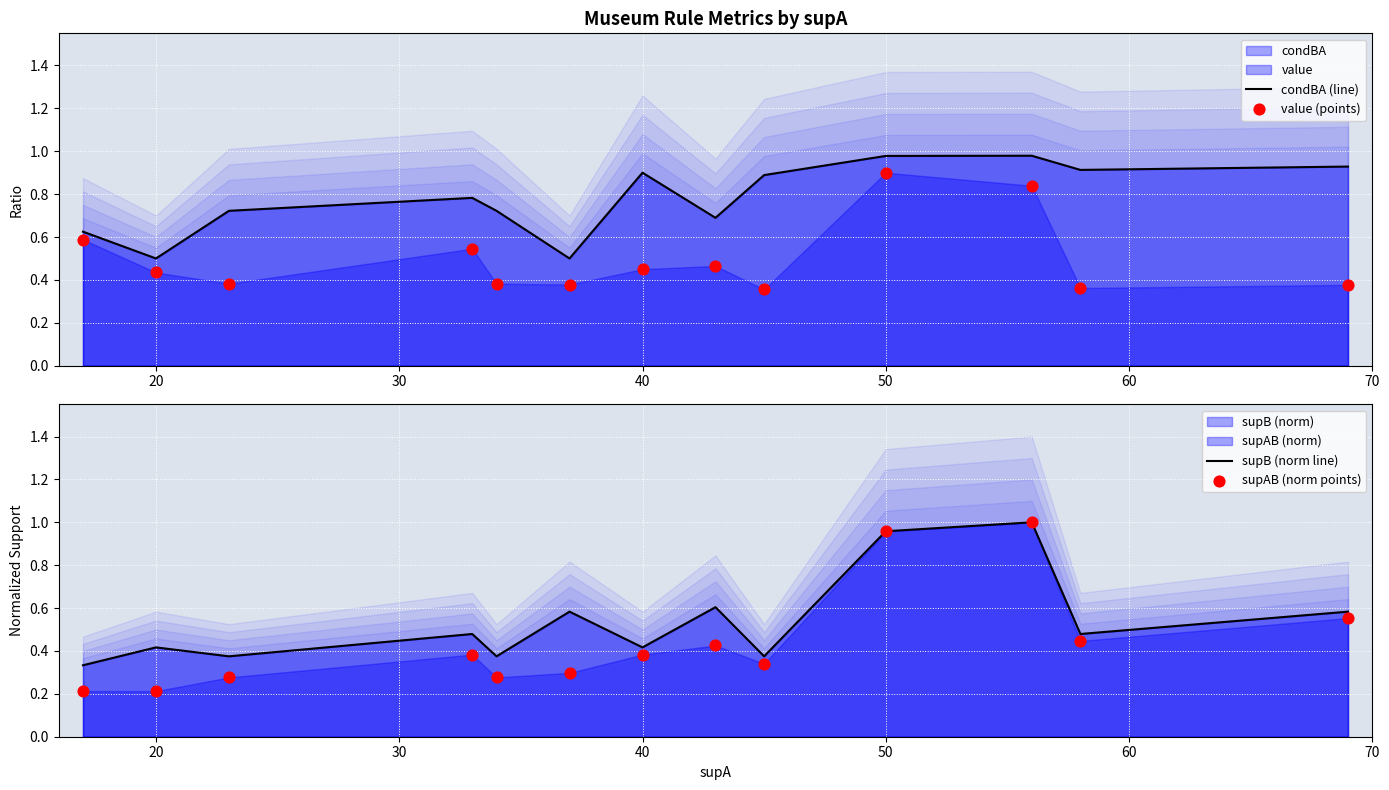

Is the value of supB (norm line) at 20 greater than the value of value (points) at 10?

No